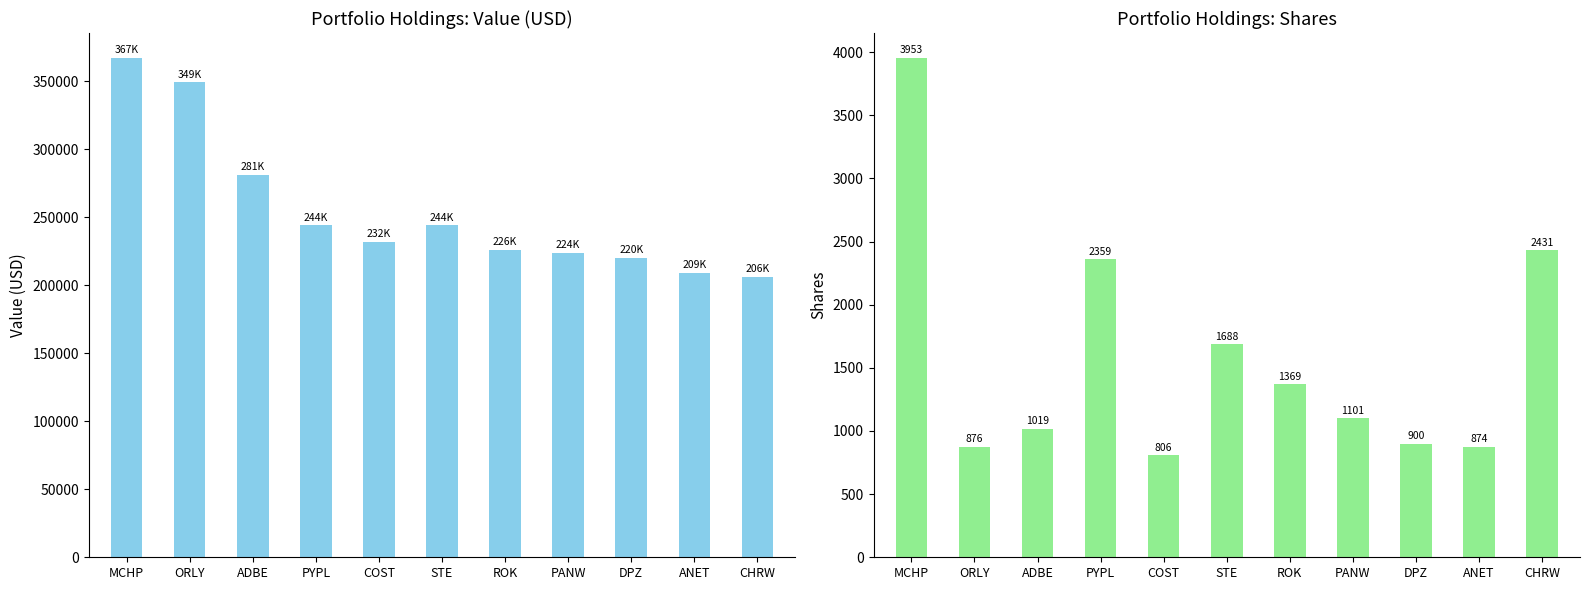

What is the sum of all Value values?

2802000